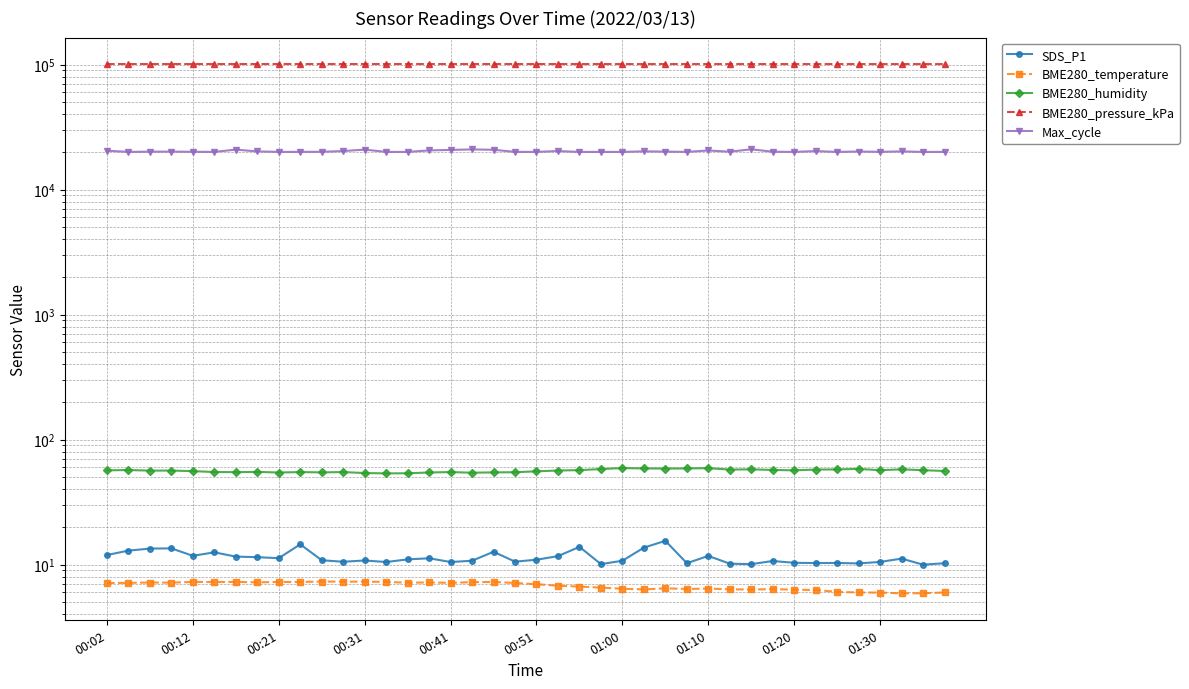

How many series are shown in this chart?

5